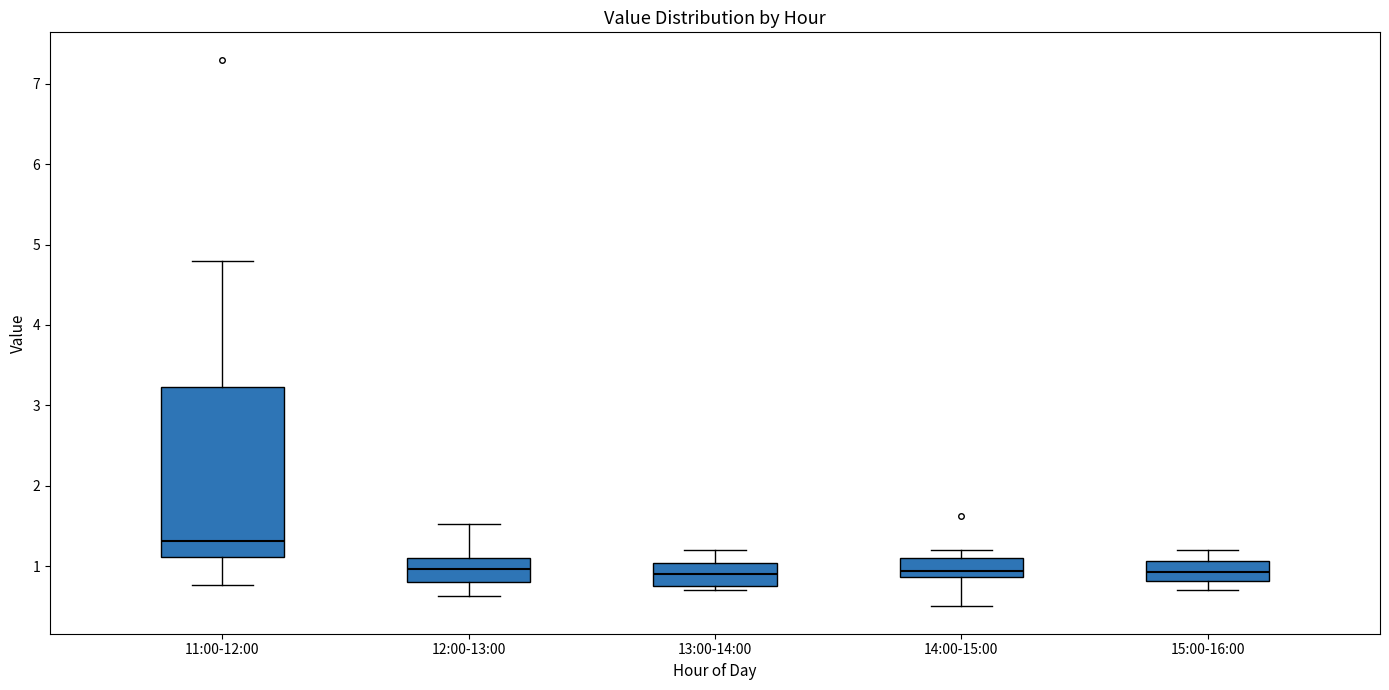

Comparing the boxes themselves (not the whiskers), which one is the tallest?

11:00-12:00